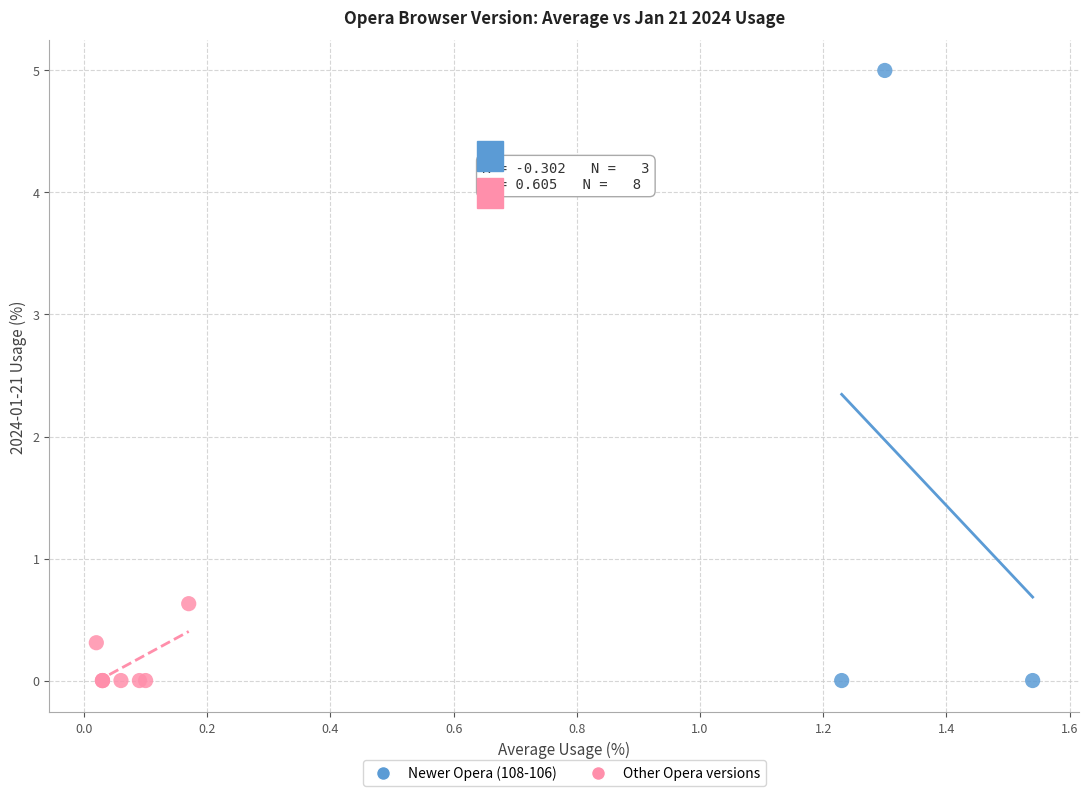

What are all the series names shown in the legend?

Newer Opera (108-106), Other Opera versions